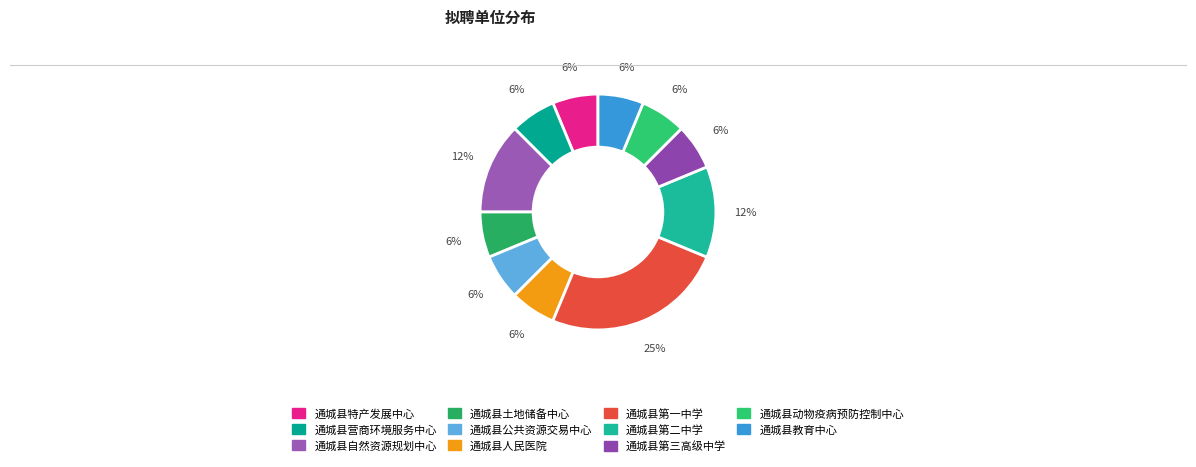

Which slice is the largest?

通城县第一中学